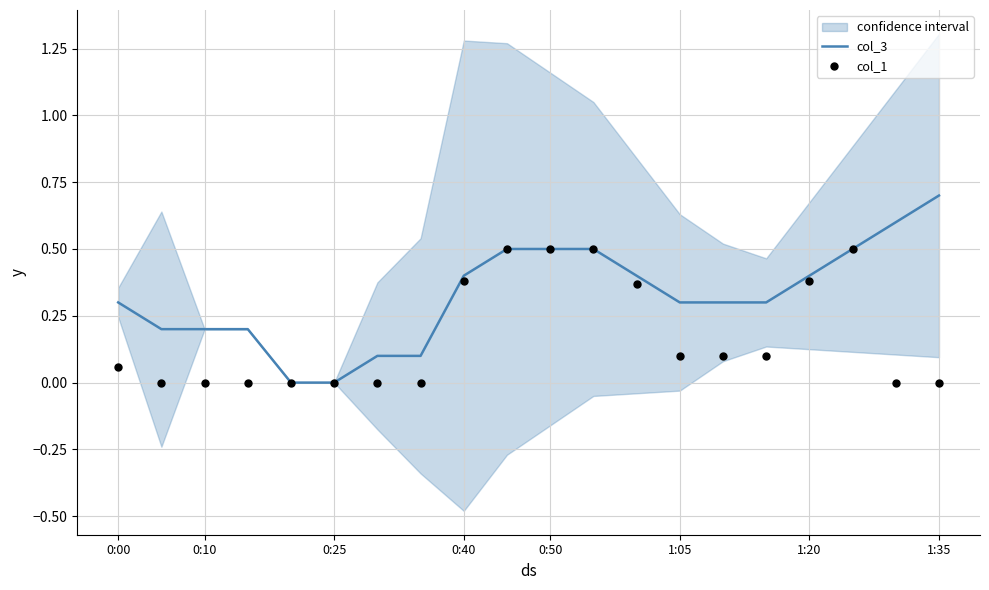

At how many categories does at least one series exceed 0?

18